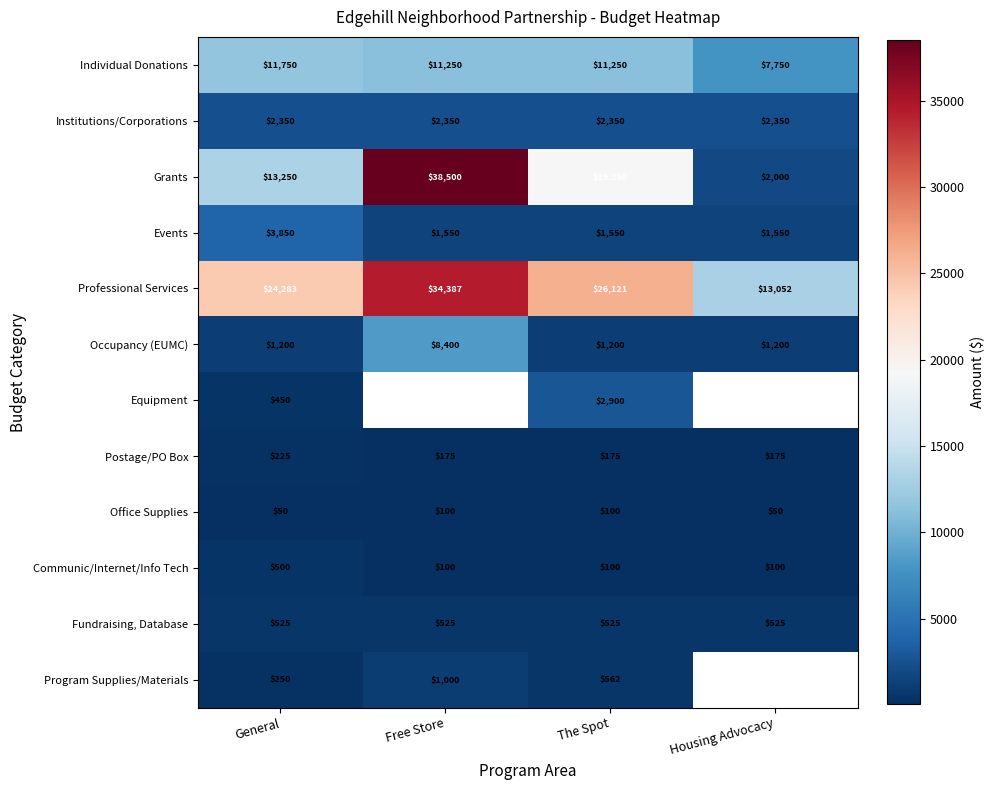

What is the difference between the highest and lowest values at General?

24233